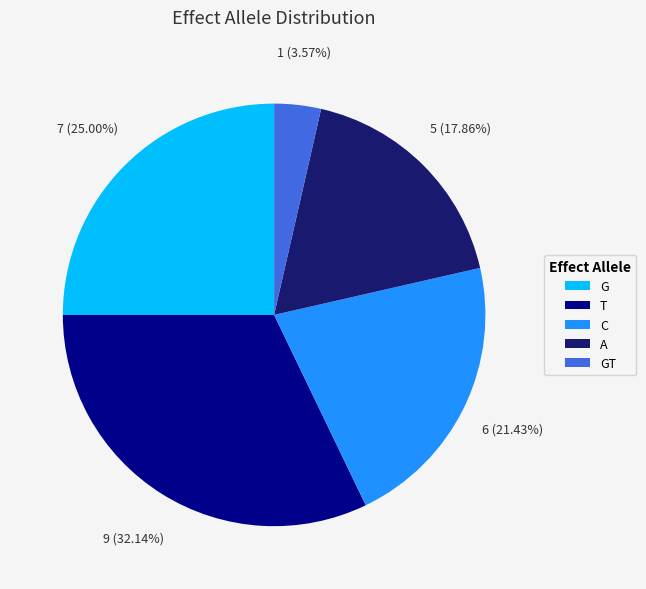

Approximately how many times larger is the value at A compared to G?

0.7